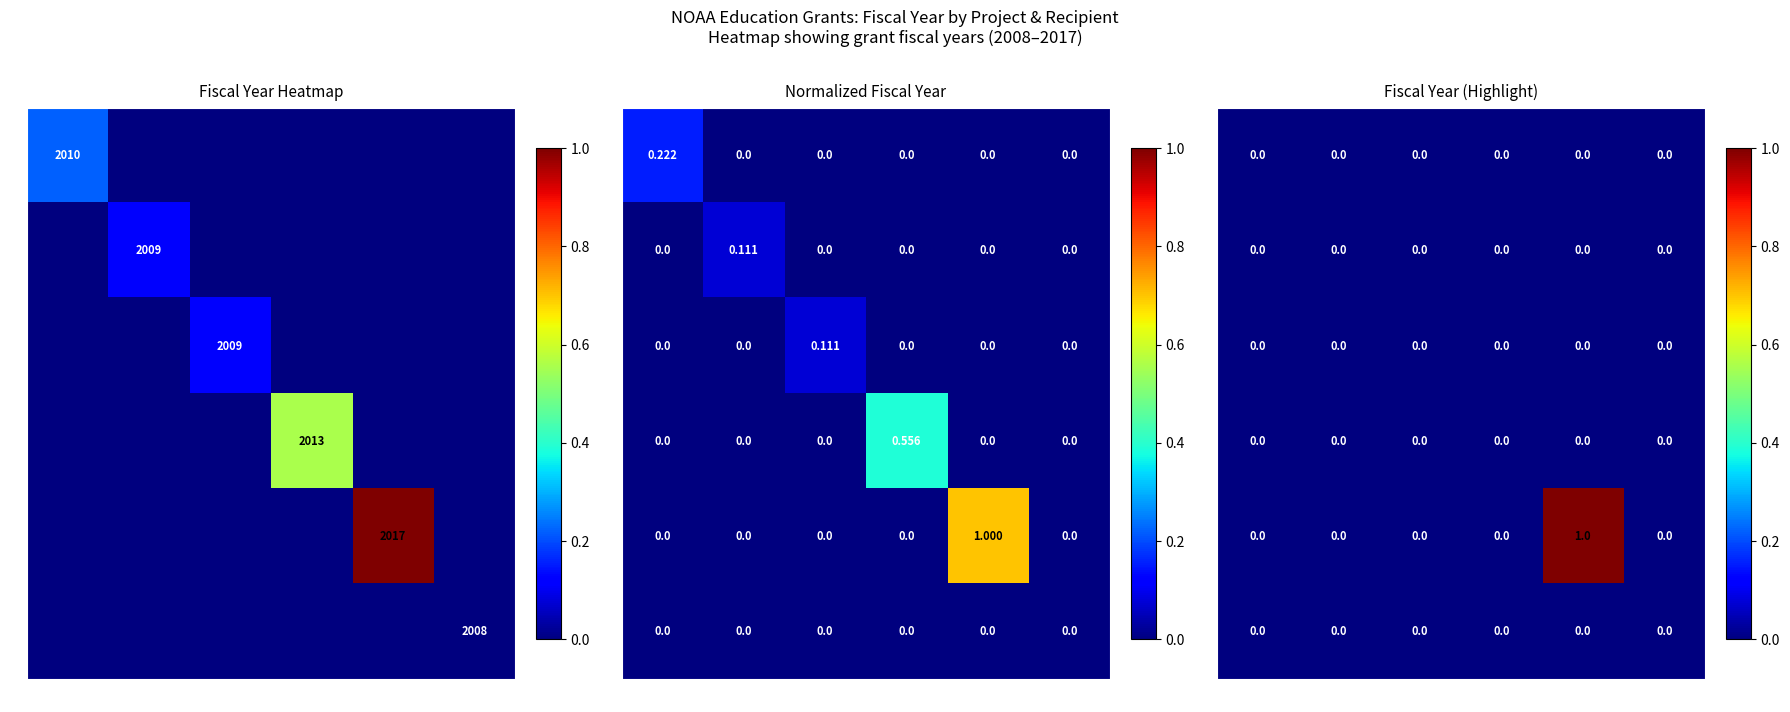

The value of 4 at b is 0. True or false?

True